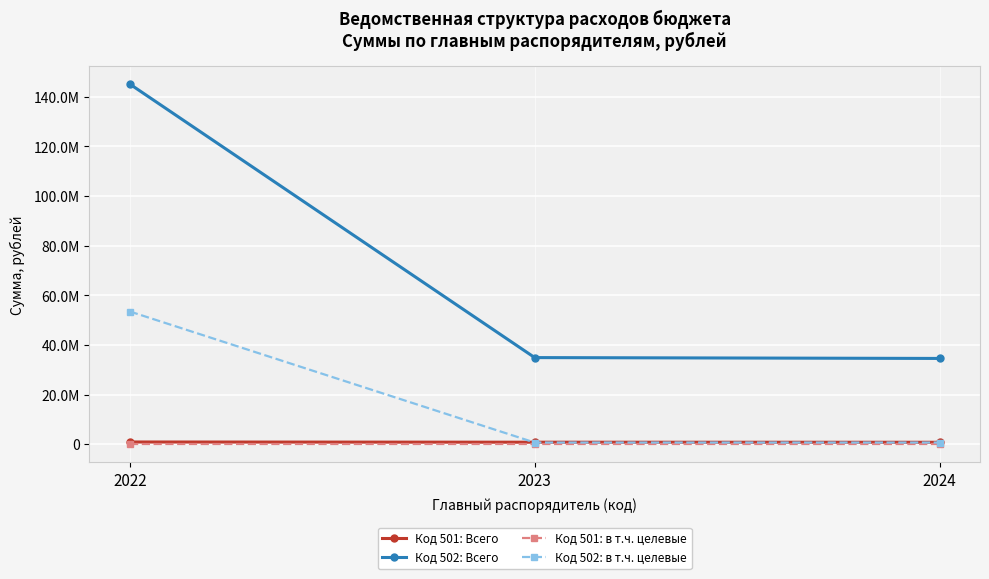

Read the Код 502: Всего value at 2024.

34588430.4